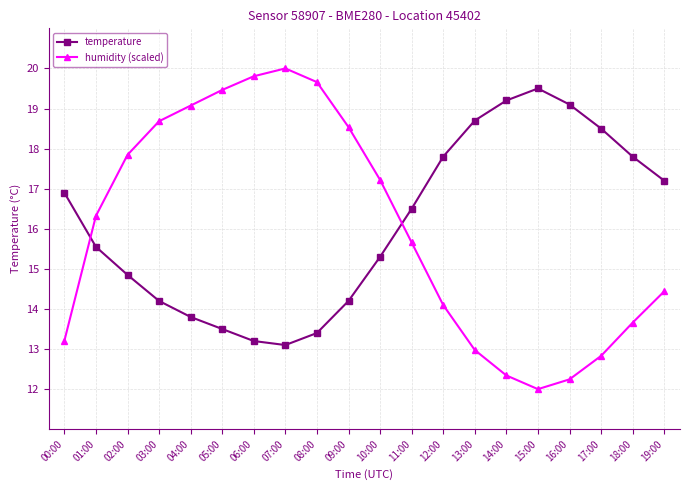

Is it true that temperature equals 6.9 at 18:00?

False